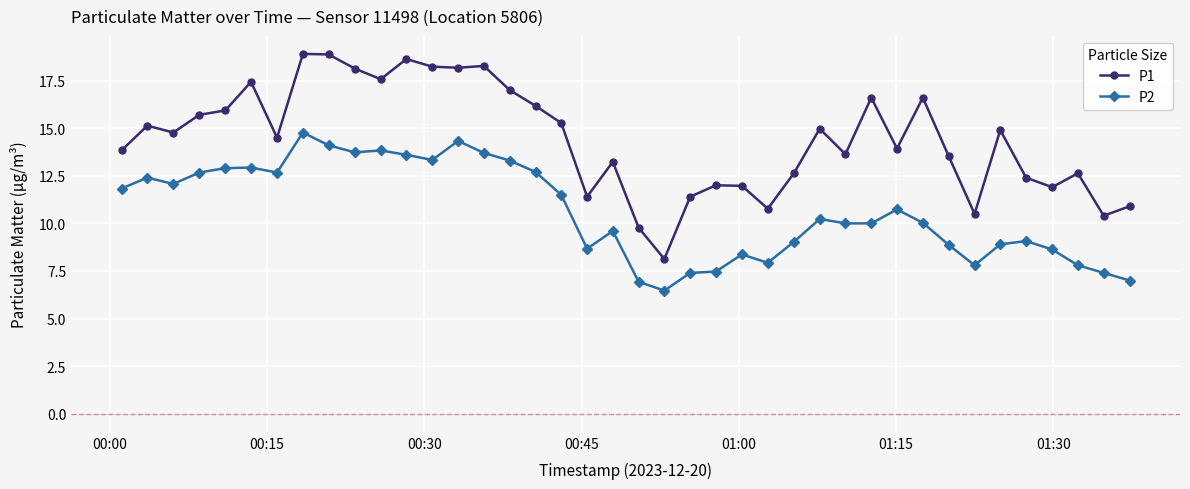

What is the minimum value shown in the chart?

6.5